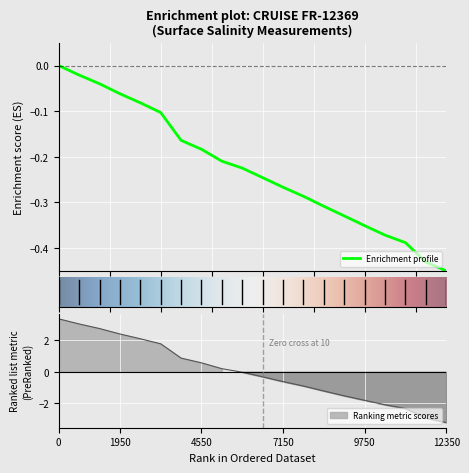

What is the total value across all series at 6?

3.4